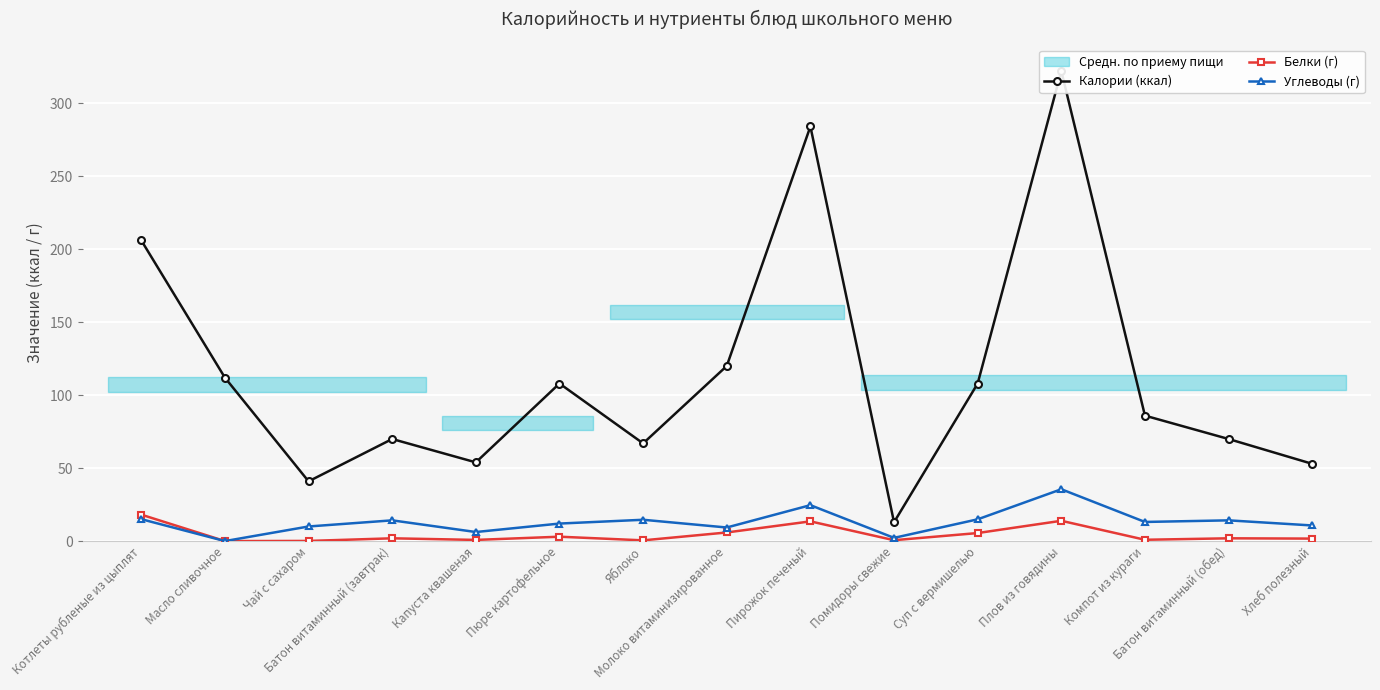

What is the label of the 6th point from the left?

Пюре картофельное